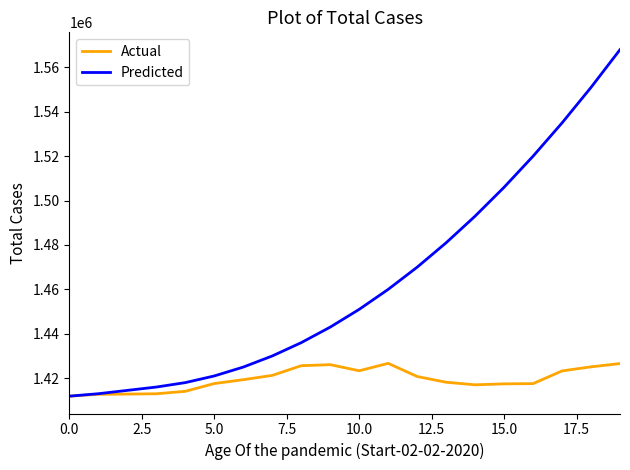

Which series has the widest spread of values?

Predicted